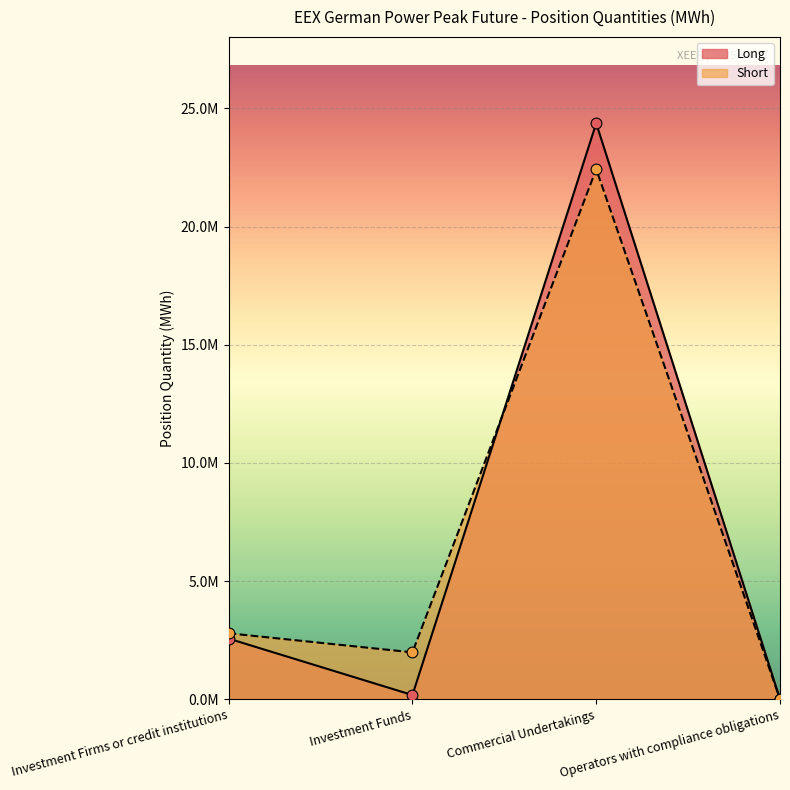

Which series contains the lowest Y value?

Long